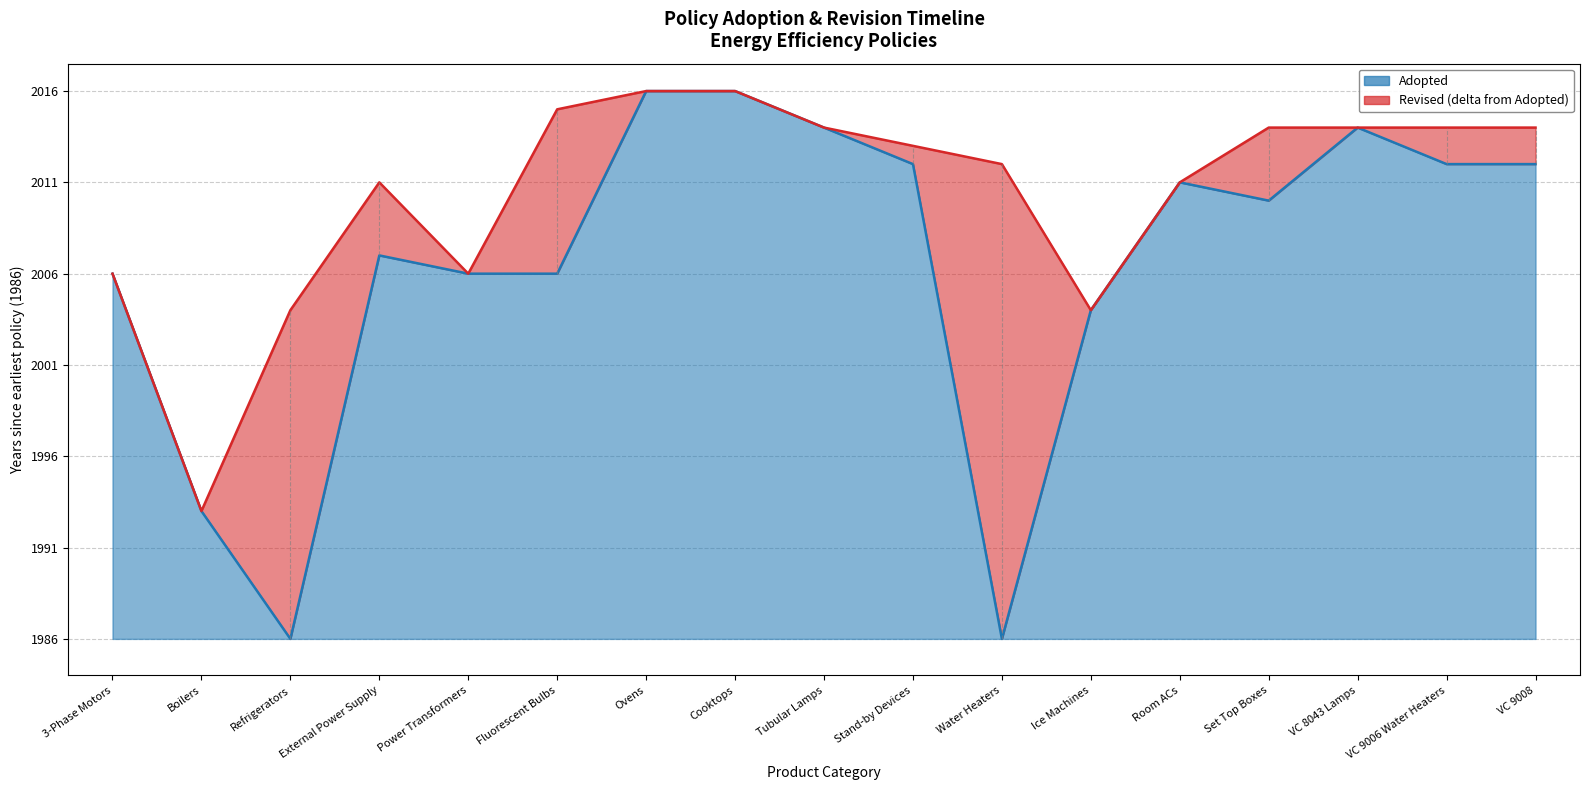

How many interior local peaks (higher than both neighbors) does the data have?

3